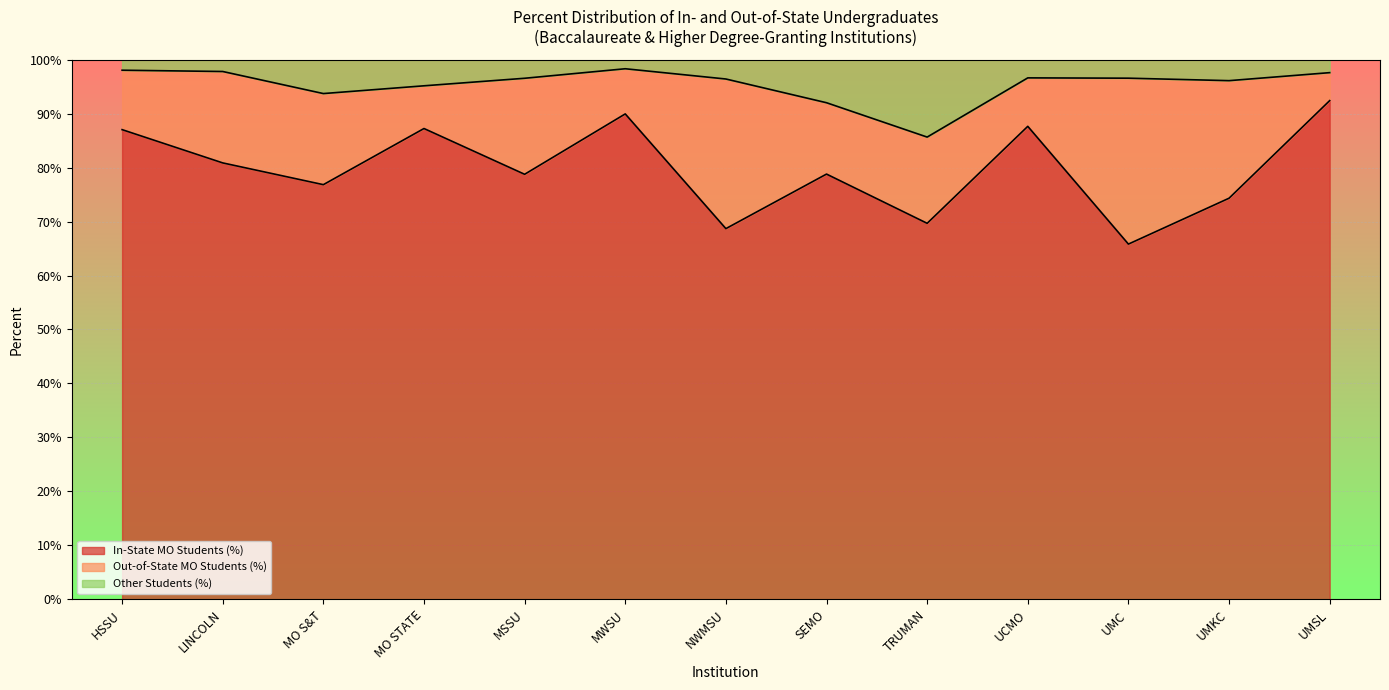

How many interior local valleys does the In-State MO Students (%) series have?

5